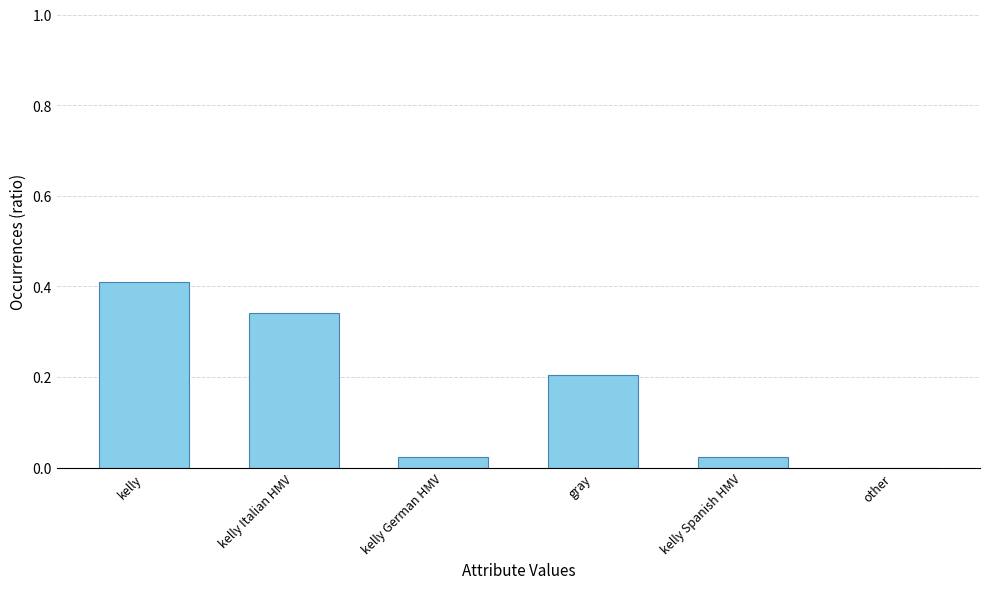

Where is the data nearest to the value 0?

other